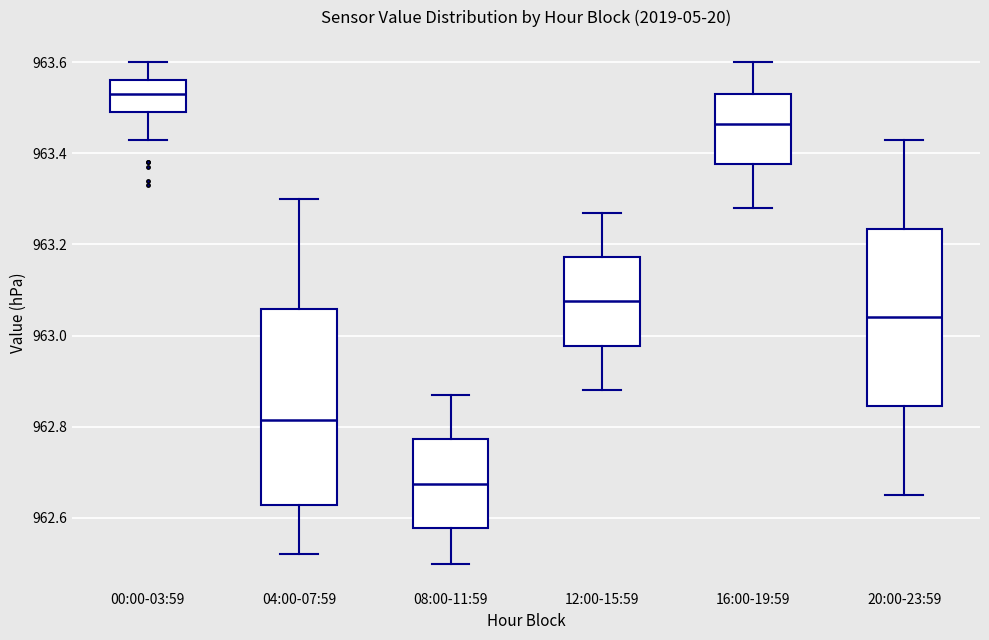

Comparing the boxes themselves (not the whiskers), which one is the tallest?

04:00-07:59